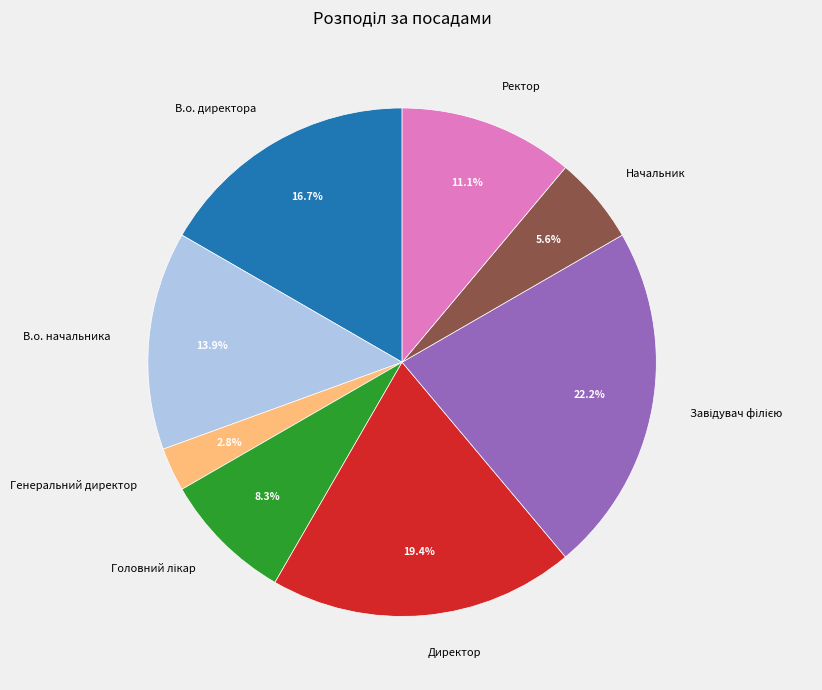

What percentage is NOT represented by Генеральний директор?

97.2%